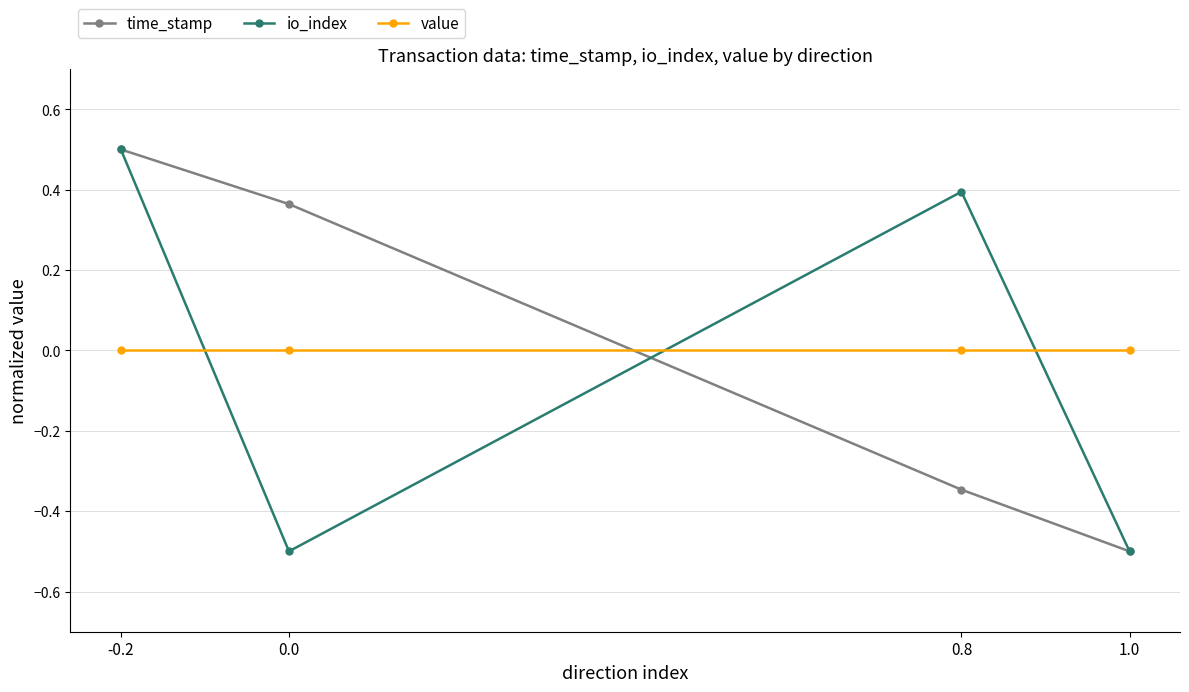

Is the value of value at 1.0 greater than the value of time_stamp at -0.2?

No